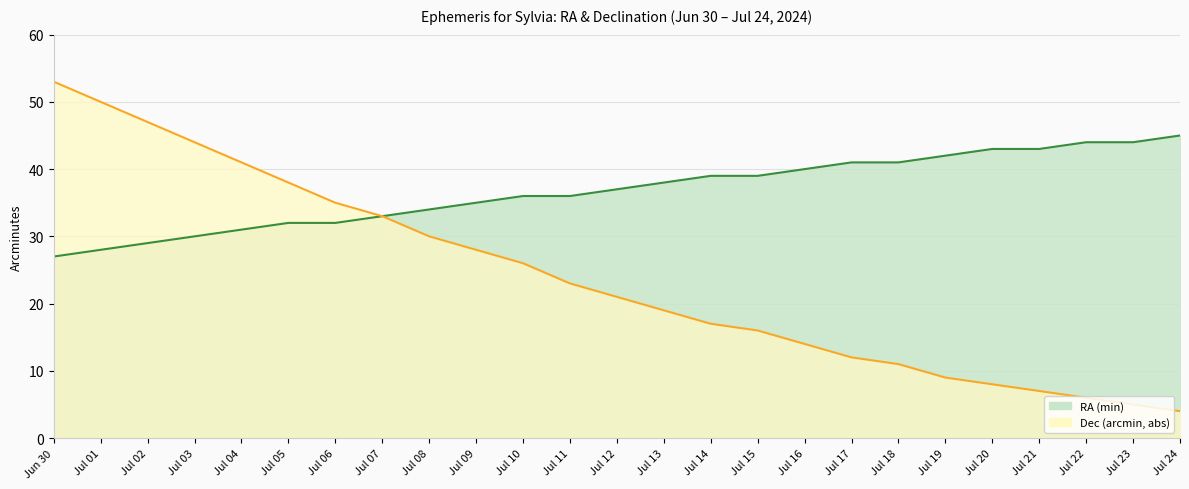

What is the minimum value shown in the chart?

4